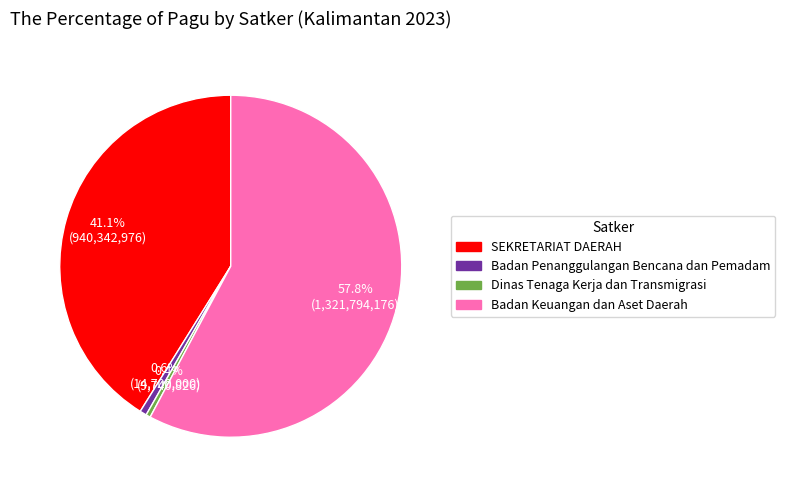

Does any single category account for the majority?

Yes